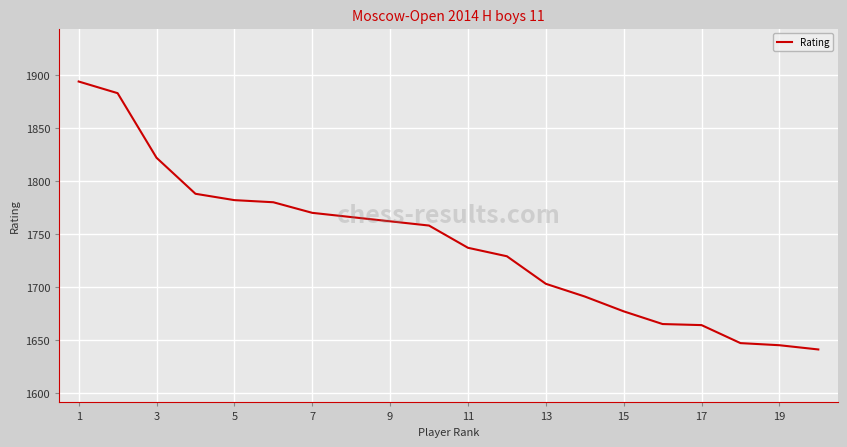

What is the difference between the maximum and minimum values?

253